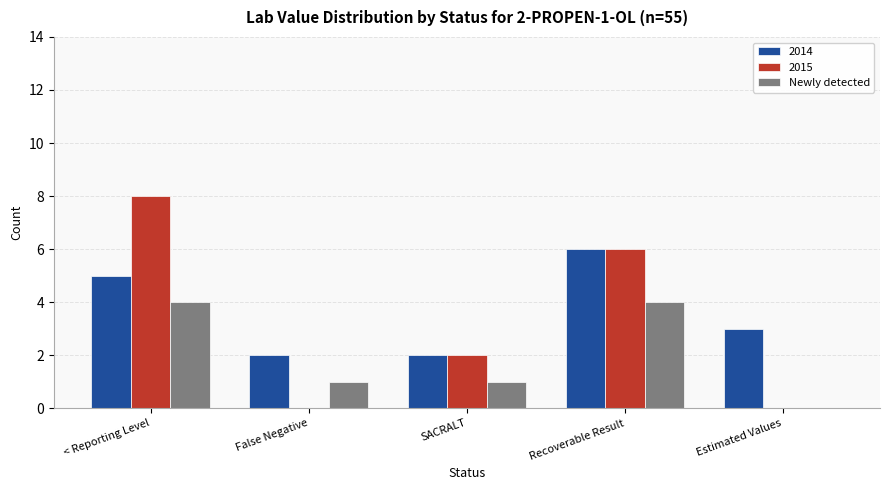

What is the sum of the 2014 values at SACRALT and Recoverable Result?

8